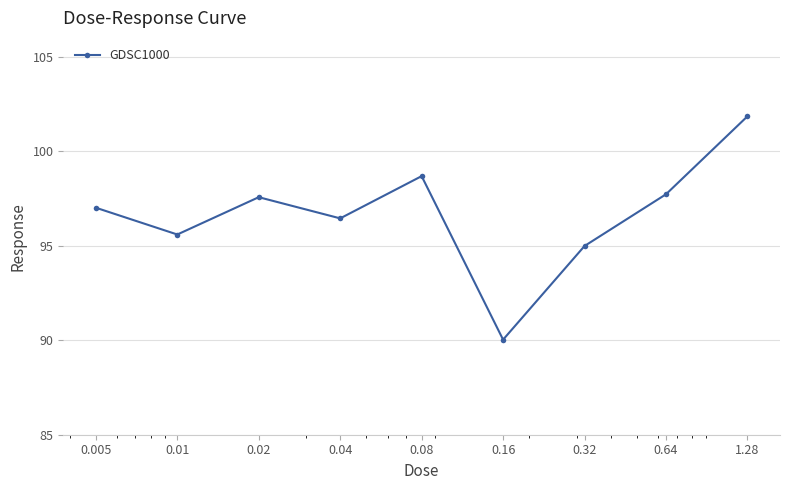

What is the smallest value displayed?

90.0